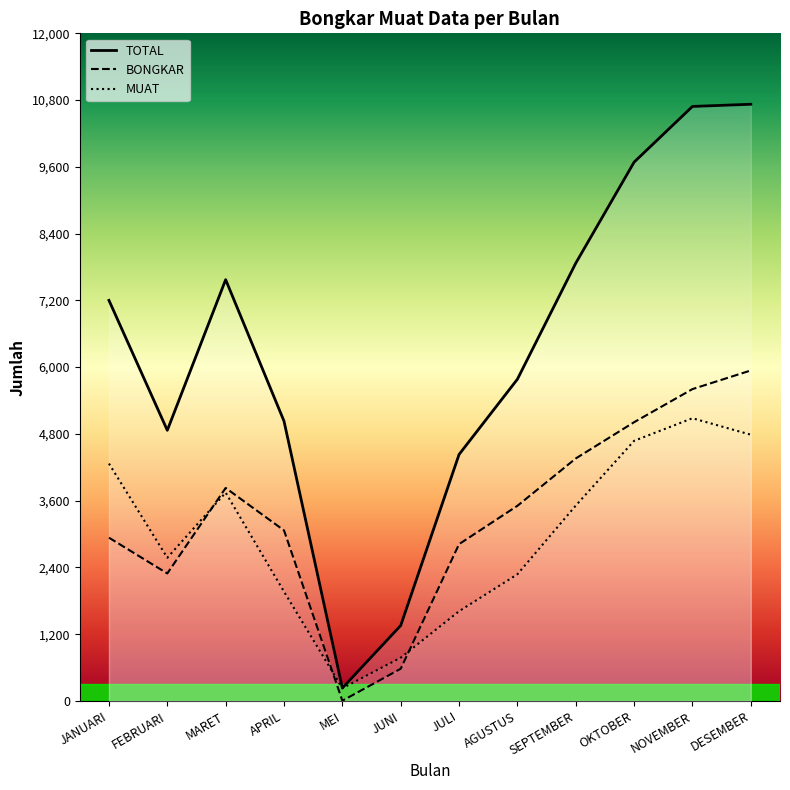

Where is the first local maximum for BONGKAR?

MARET